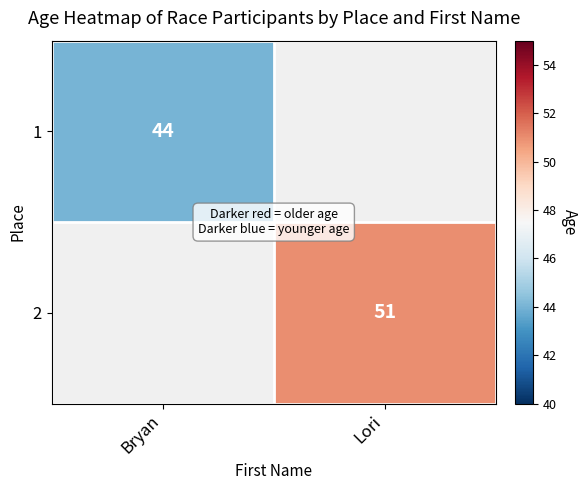

The 2 series shows 51 at Lori. True or false?

True